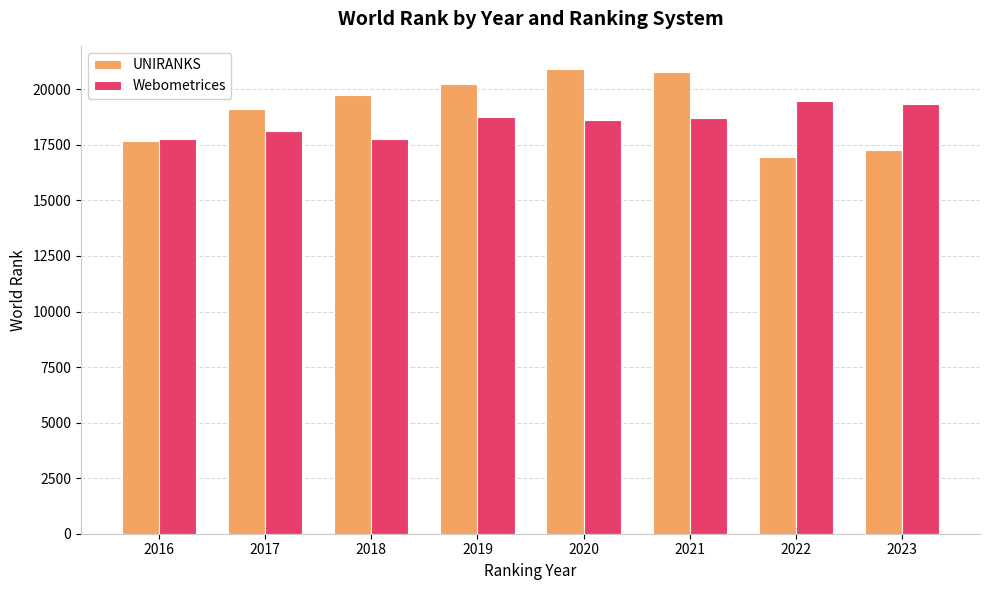

What is the minimum value shown in the chart?

16934